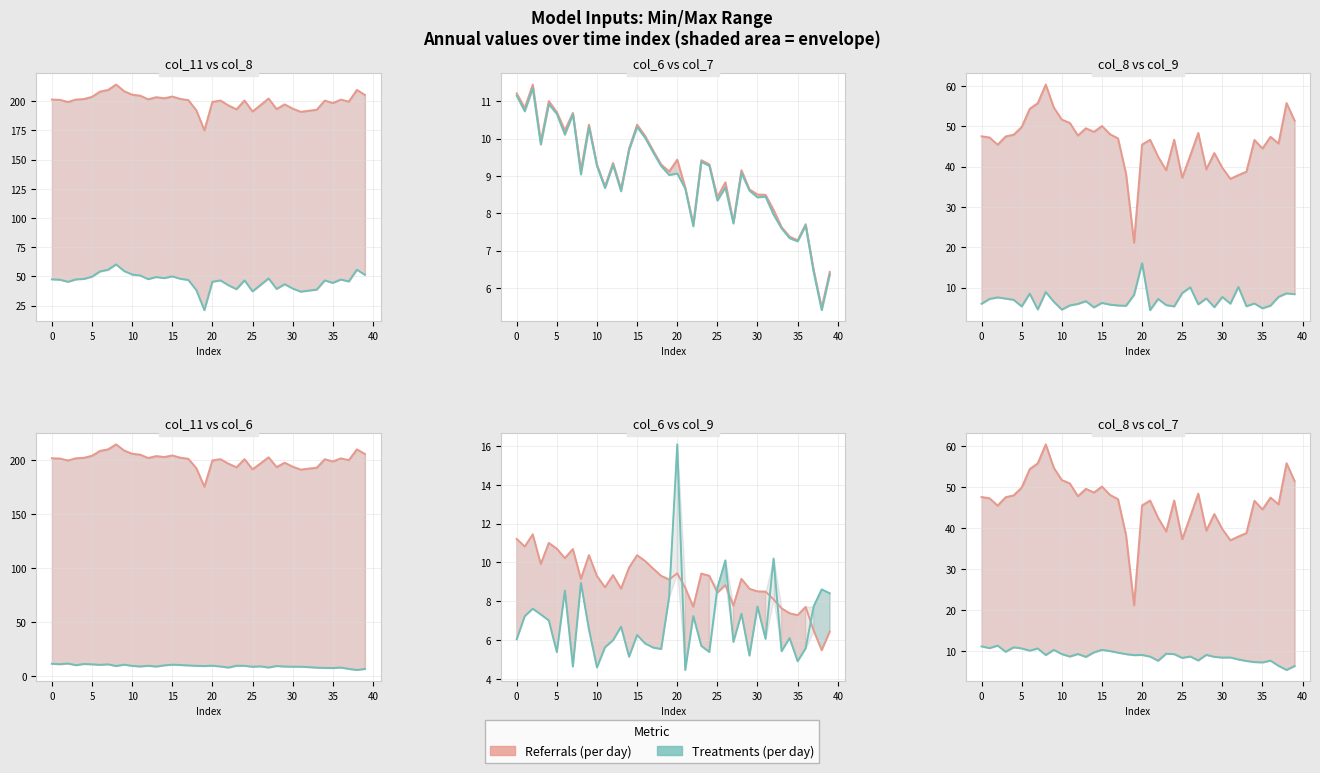

Is the value of Referrals (per day) at 12 greater than the value of Treatments (per day) at 0?

Yes